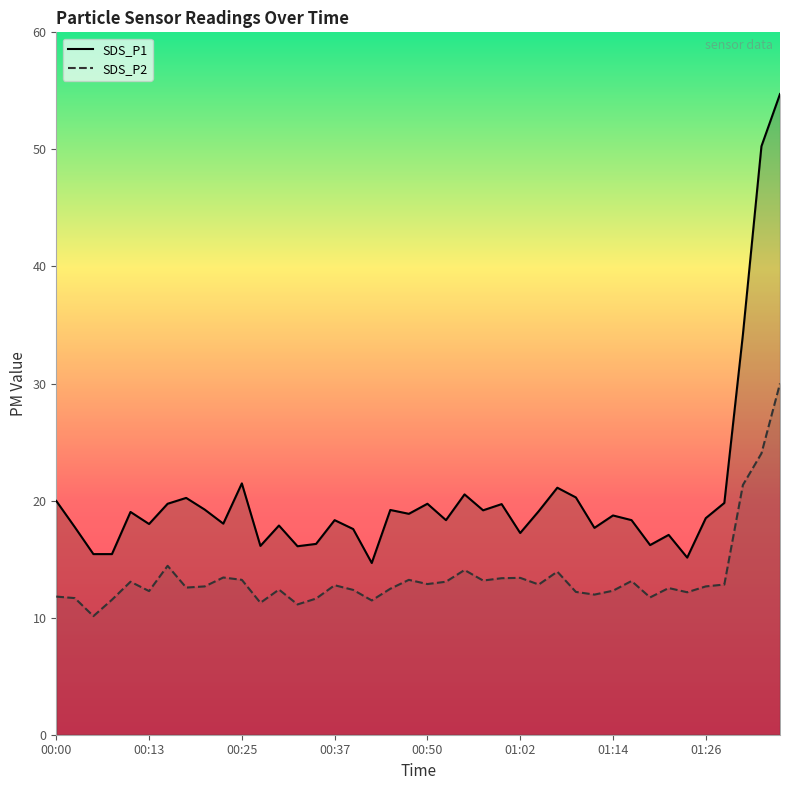

The value of SDS_P1 at 12 is 17.9. True or false?

True